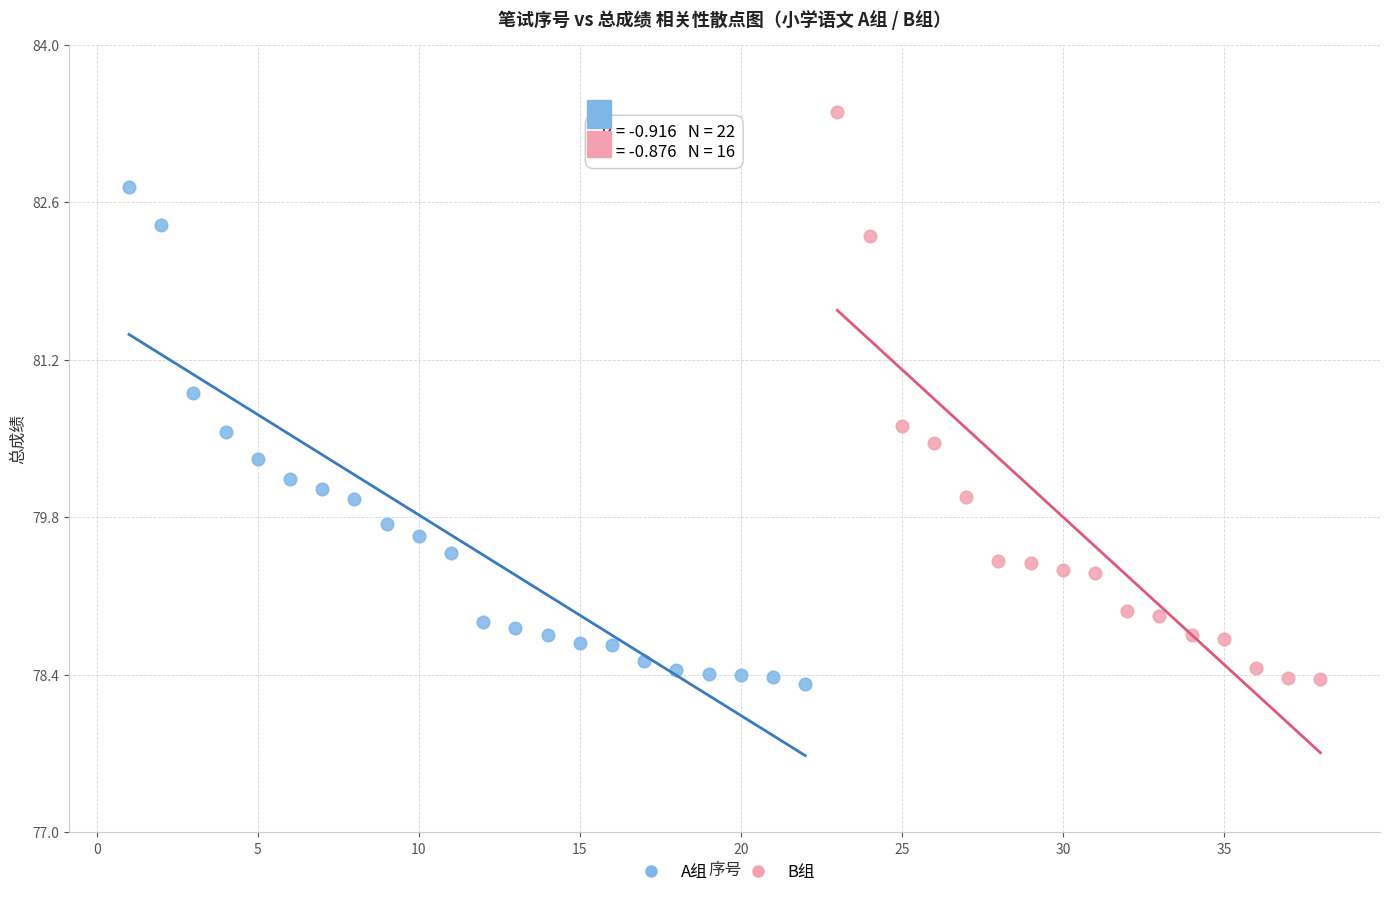

Which series has the largest Y range (max minus min)?

B组